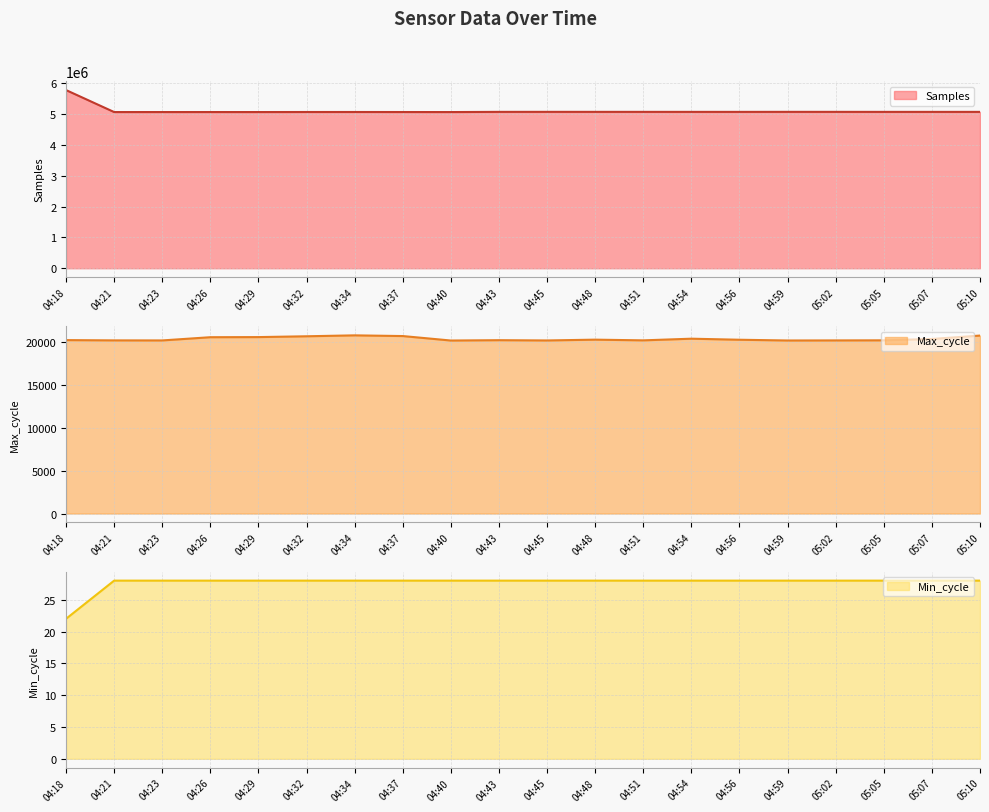

At which label is Samples closest to 5428724?

04:45